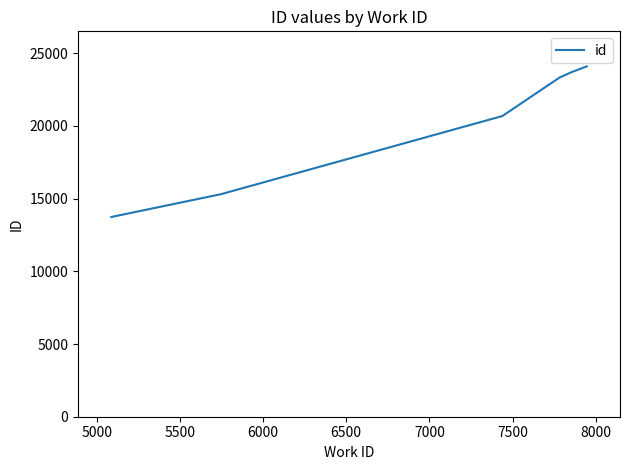

What is the average value?

20142